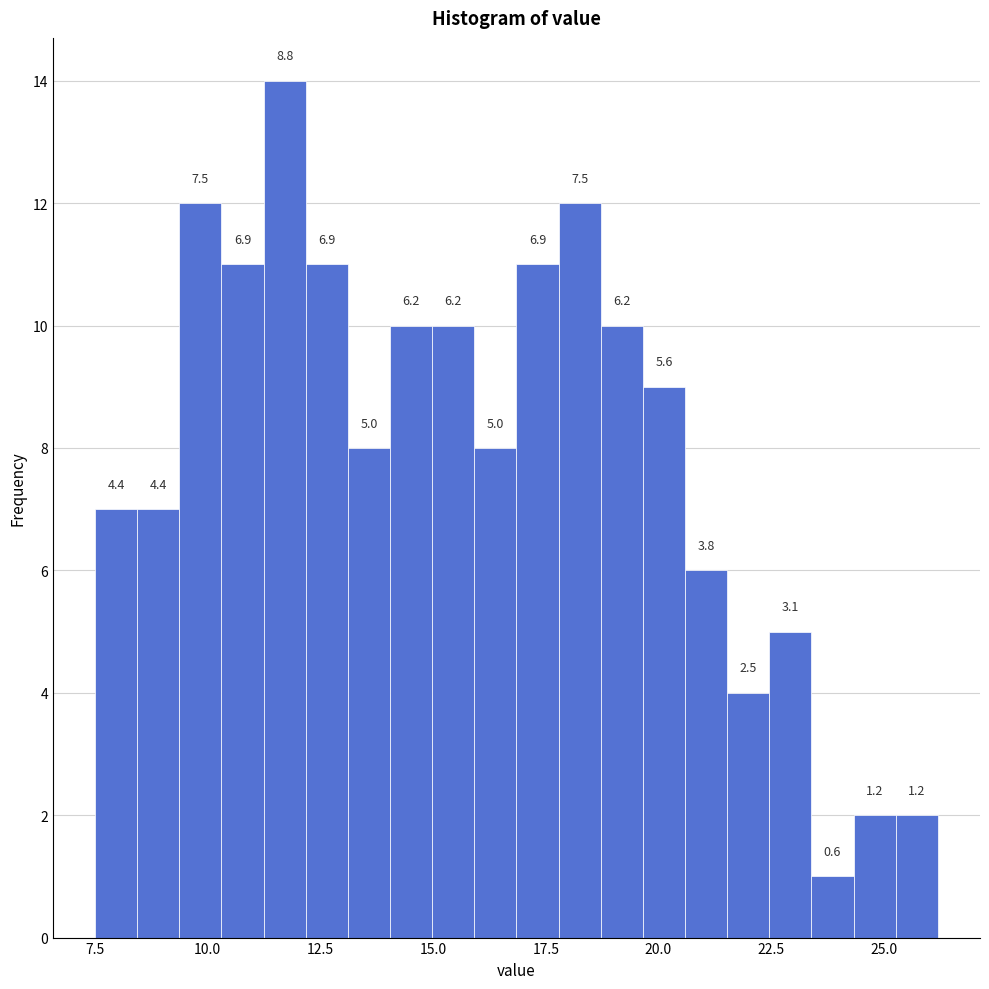

Around what value on the x-axis is the tallest bar? Give the approximate position of its centre, as read against the axis.

11.5